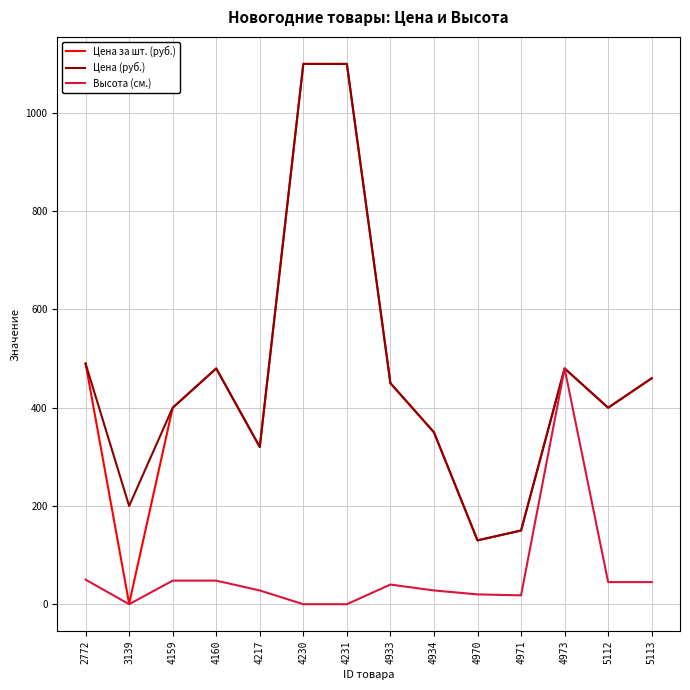

What is the sum of all Цена (руб.) values?

6510